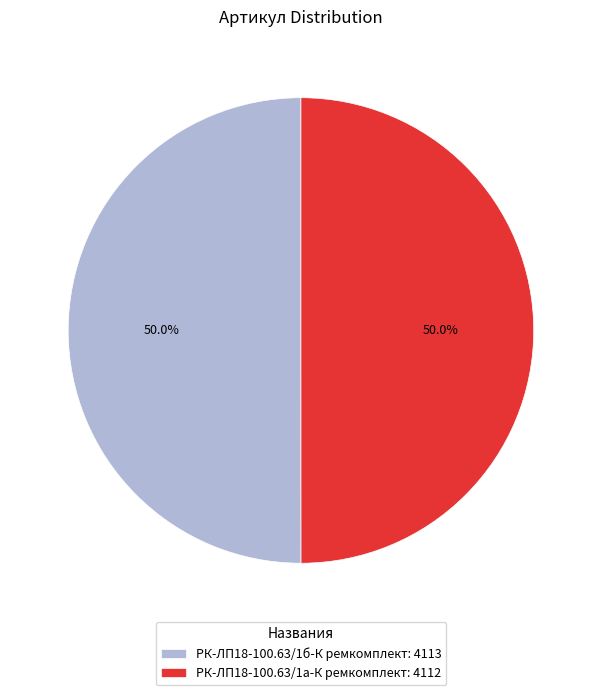

What is the ratio of the value at РК-ЛП18-100.63/1а-К ремкомплект: 4112 to the value at РК-ЛП18-100.63/1б-К ремкомплект: 4113?

1.0